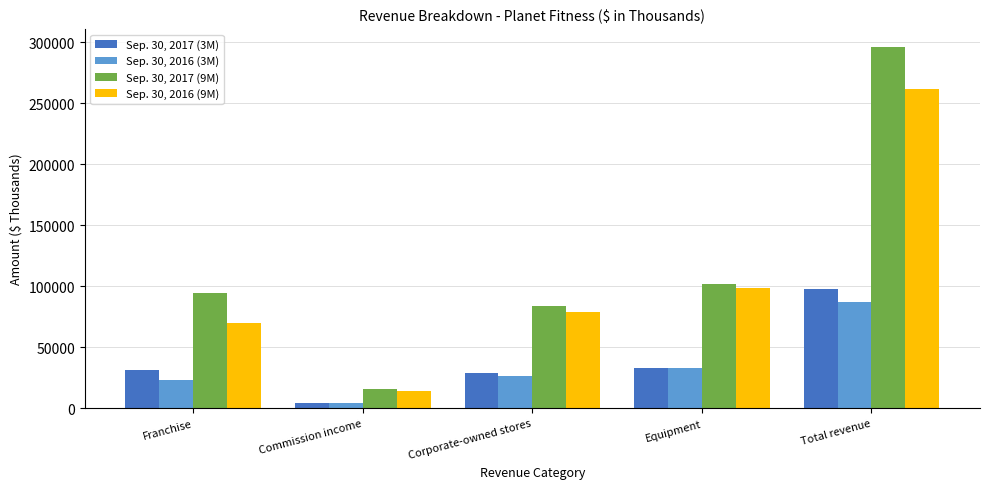

What is the minimum value for Sep. 30, 2016 (9M)?

14338